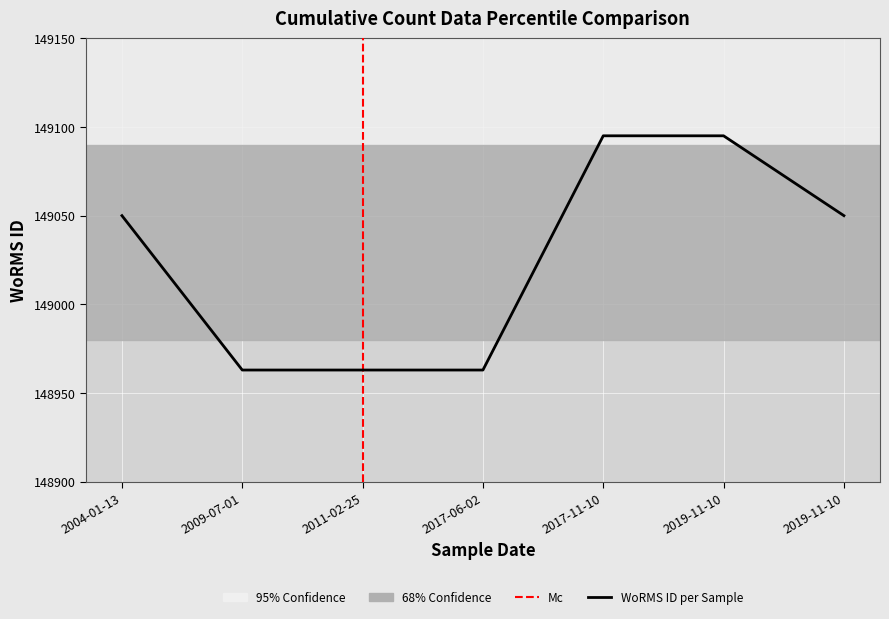

Reading left to right, list all the values displayed in this chart.

149050	148963	148963	148963	149095	149095	149050